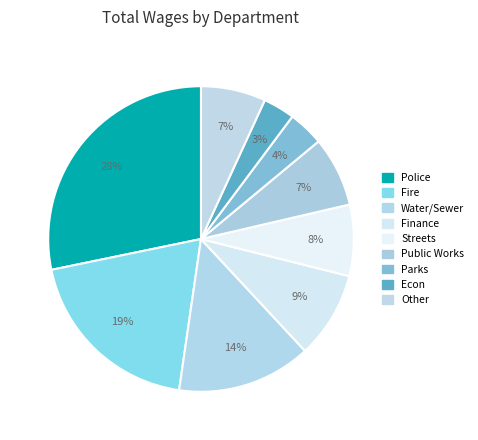

Which category has the biggest portion of the pie?

Police